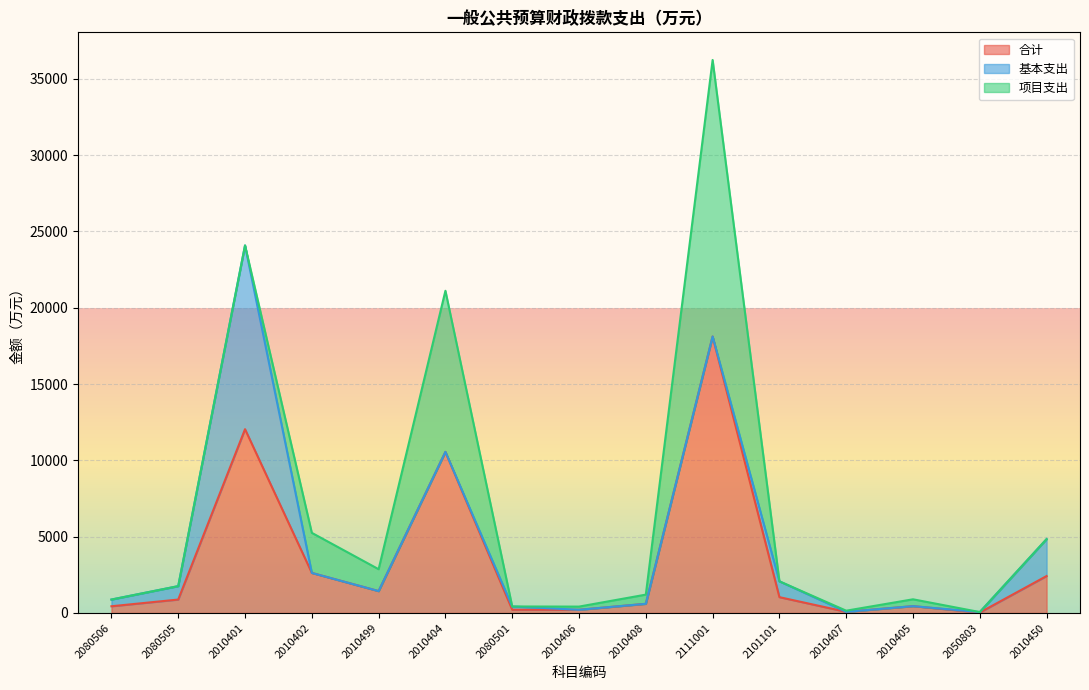

What is the maximum value shown in the chart?

36232.0